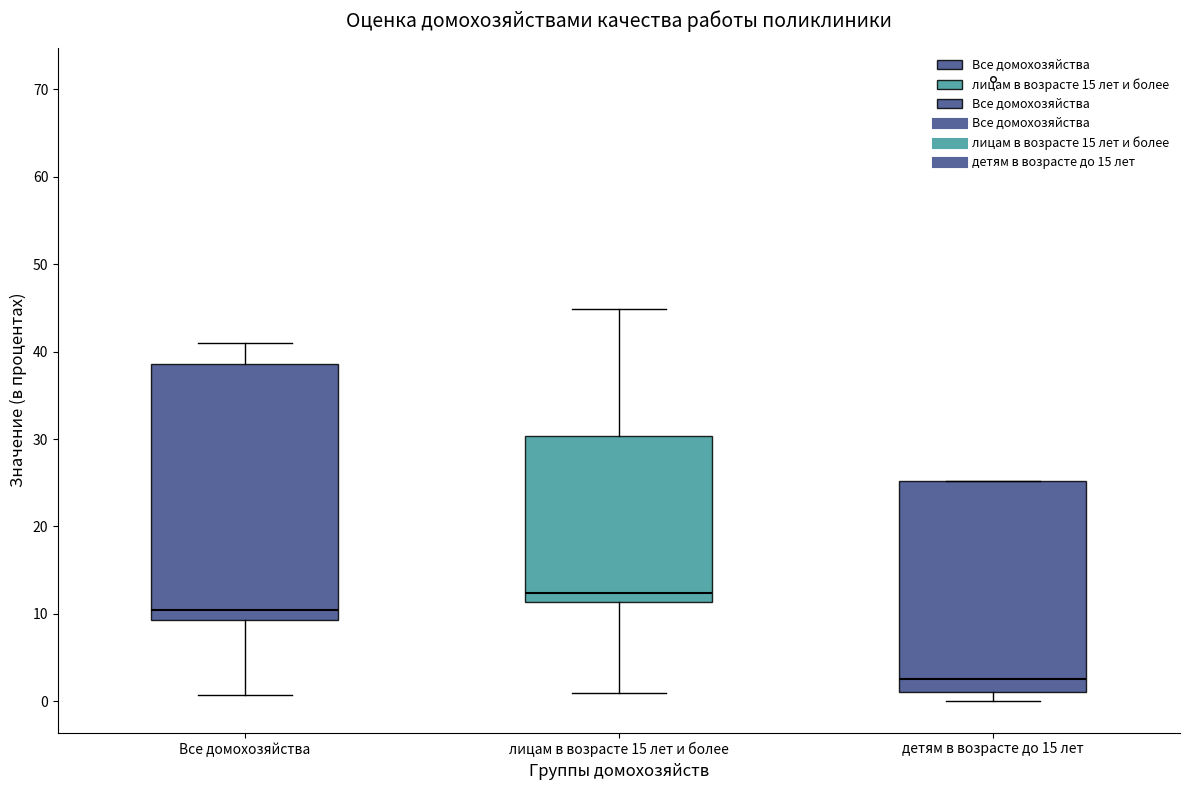

Comparing the boxes themselves (not the whiskers), which one is the tallest?

Все домохозяйства